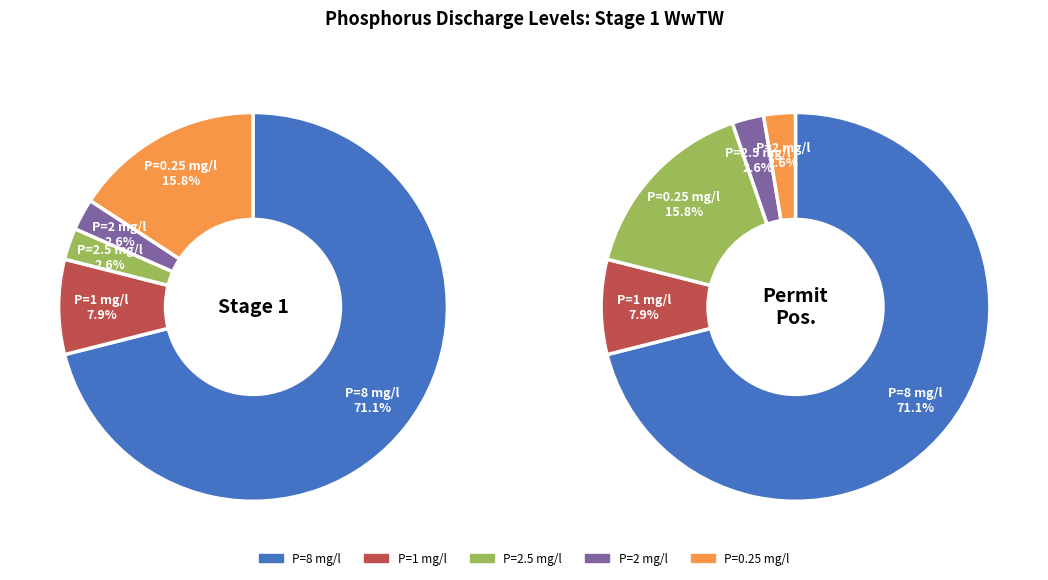

Which category has the biggest portion of the pie?

P=8 (mg/l)